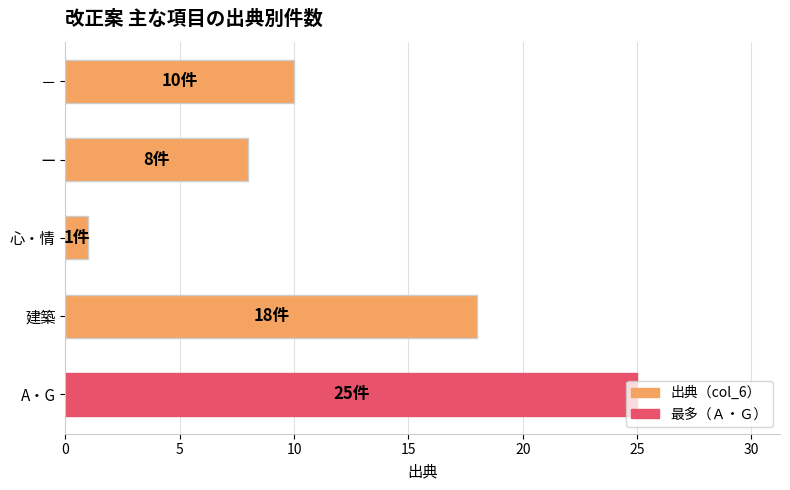

True or false: the data shows 18 at 建築.

True